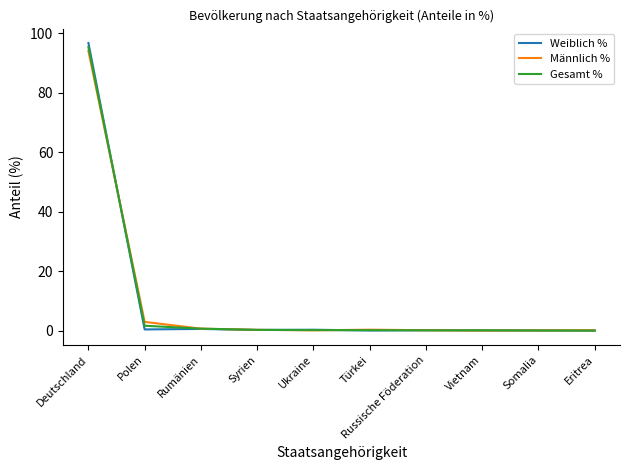

Which series has the largest range (max minus min)?

Weiblich %